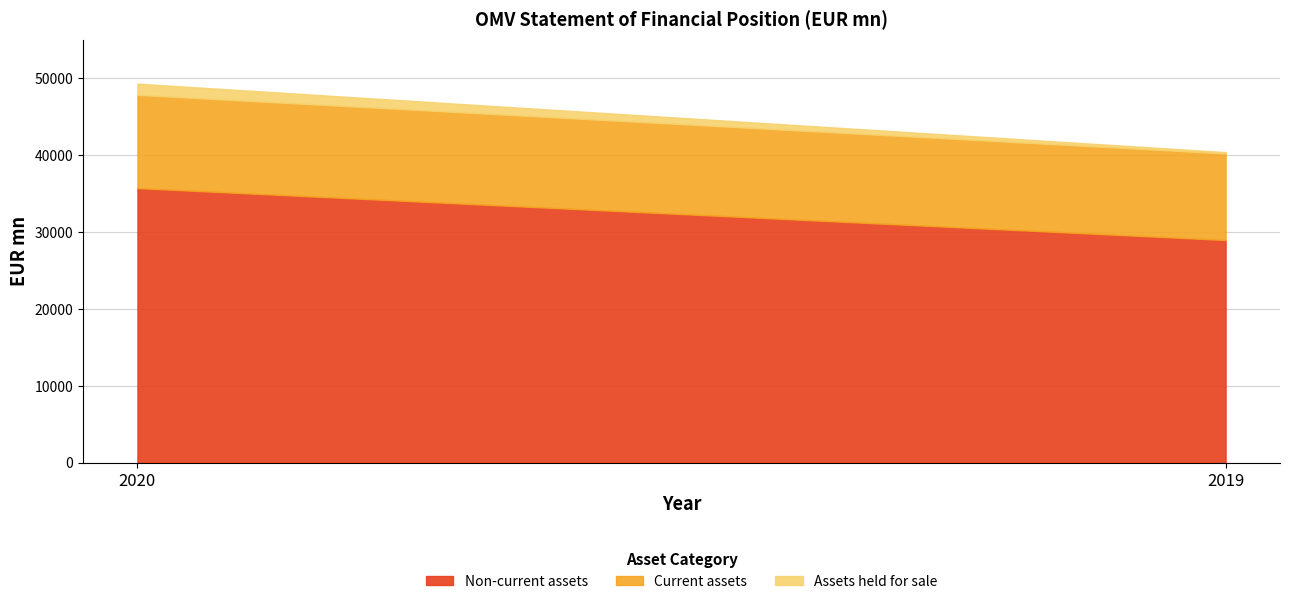

Which label corresponds to the smallest value in the chart?

2019